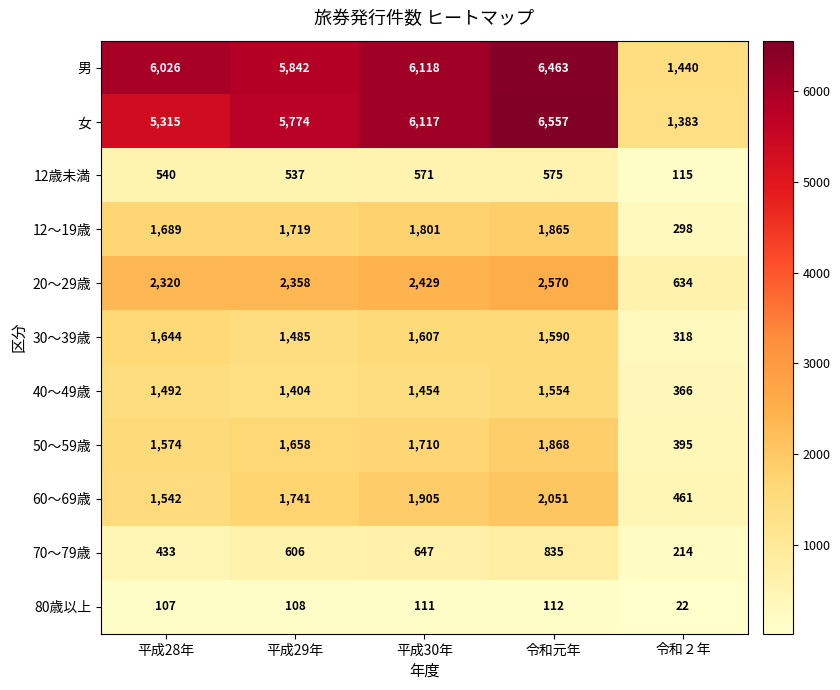

List the labels in order of 40～49歳 value, smallest first.

令和２年, 平成29年, 平成30年, 平成28年, 令和元年